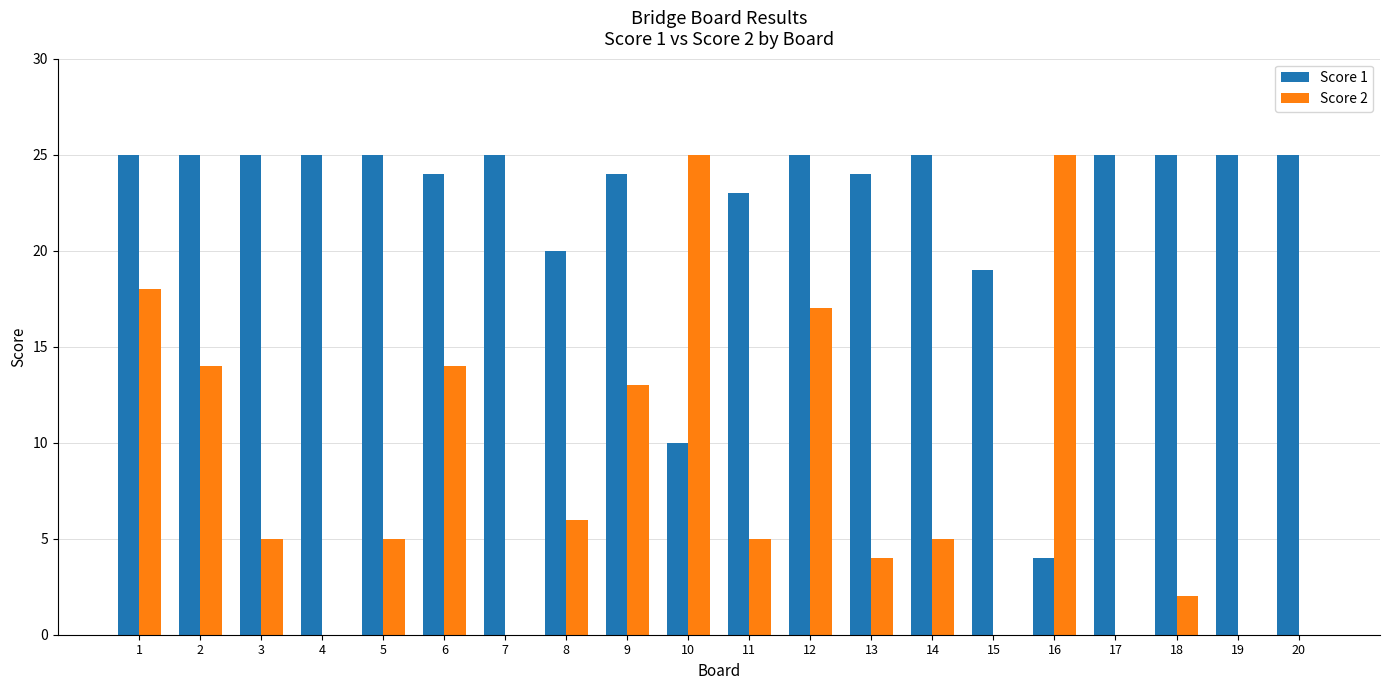

True or false: Score 1 has a value of 25 at 20.

True